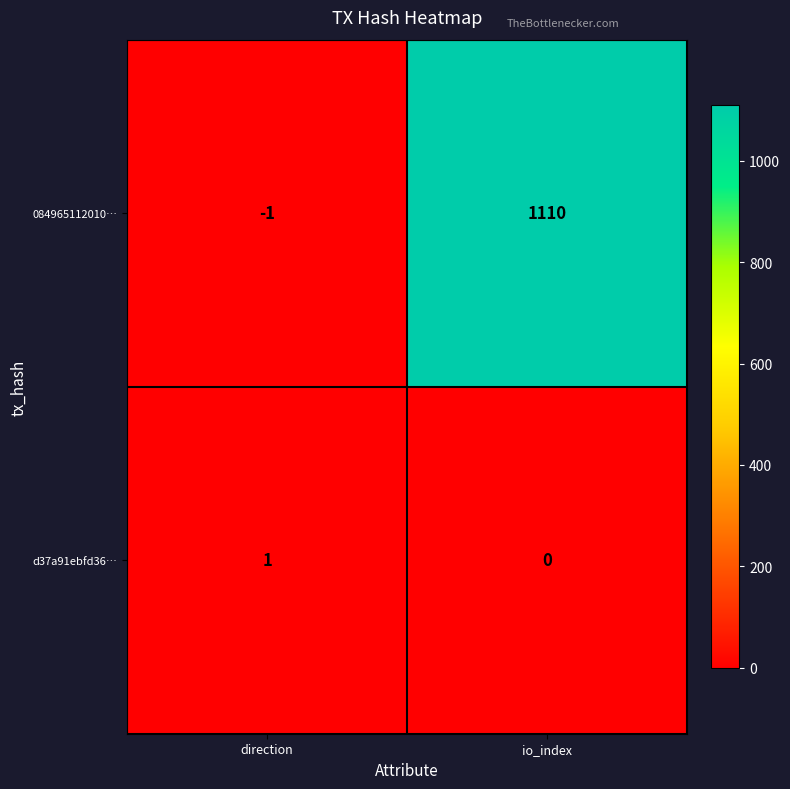

What is the sum of all 084965112010… values?

1109